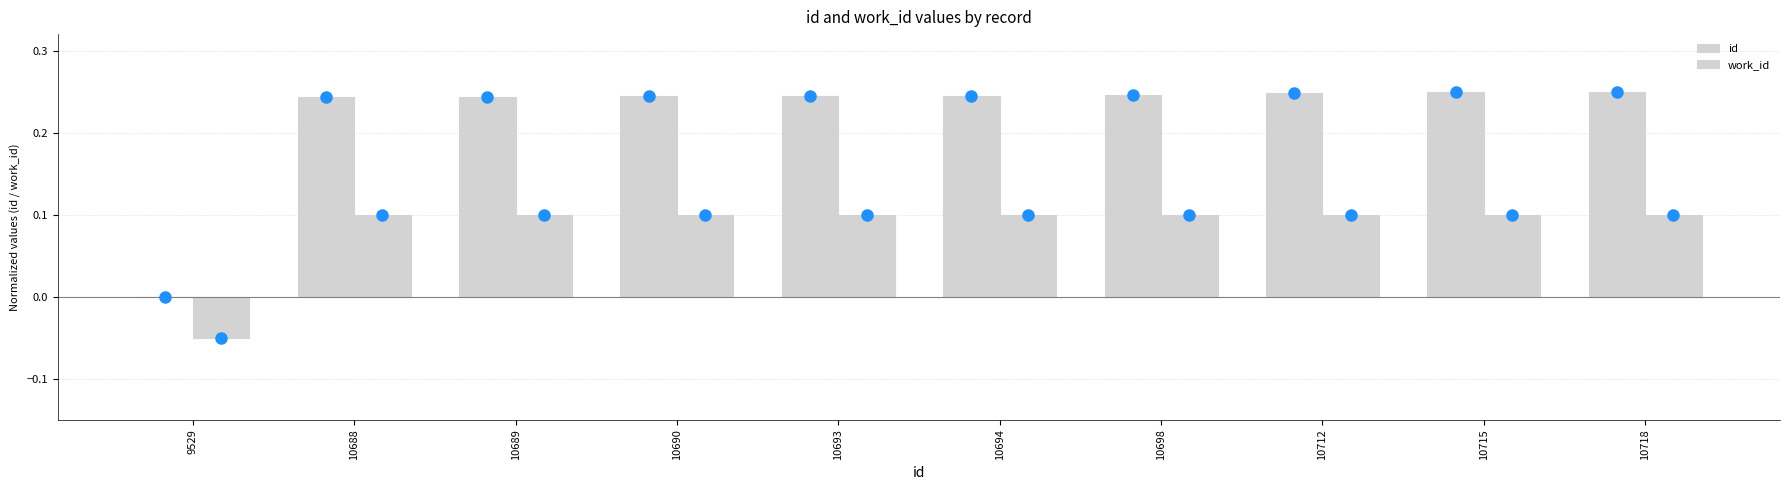

What value does the work_id series have at 10693?

0.1